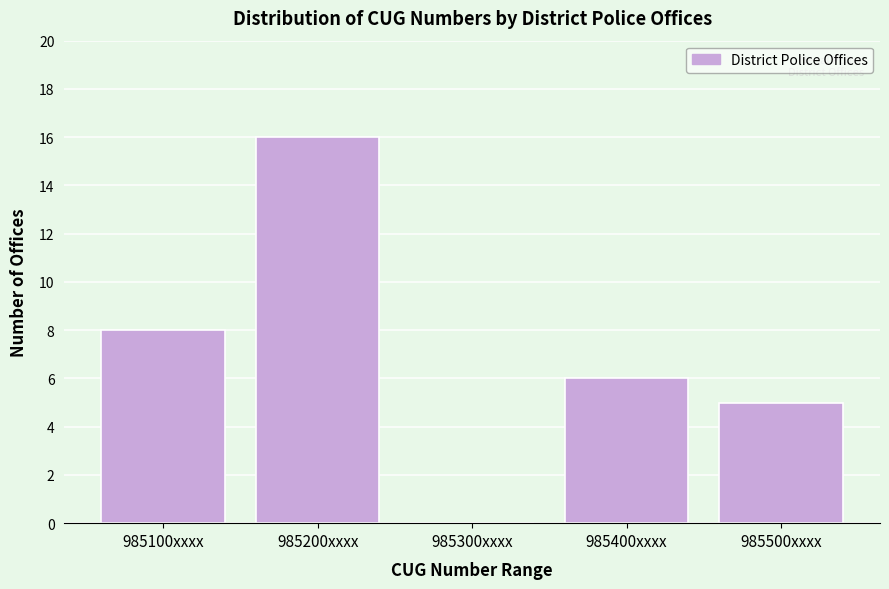

Reading right to left, list all the values displayed in this chart.

985500xxxx=5	985400xxxx=6	985300xxxx=0	985200xxxx=16	985100xxxx=8